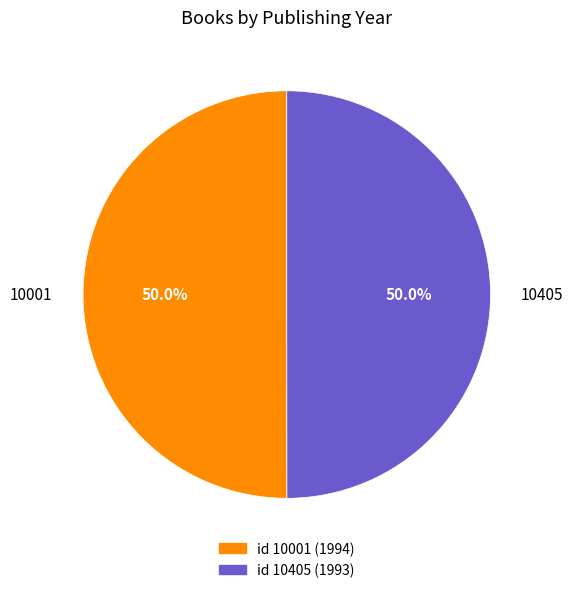

What is the ratio of the value at 10405 to the value at 10001?

1.0